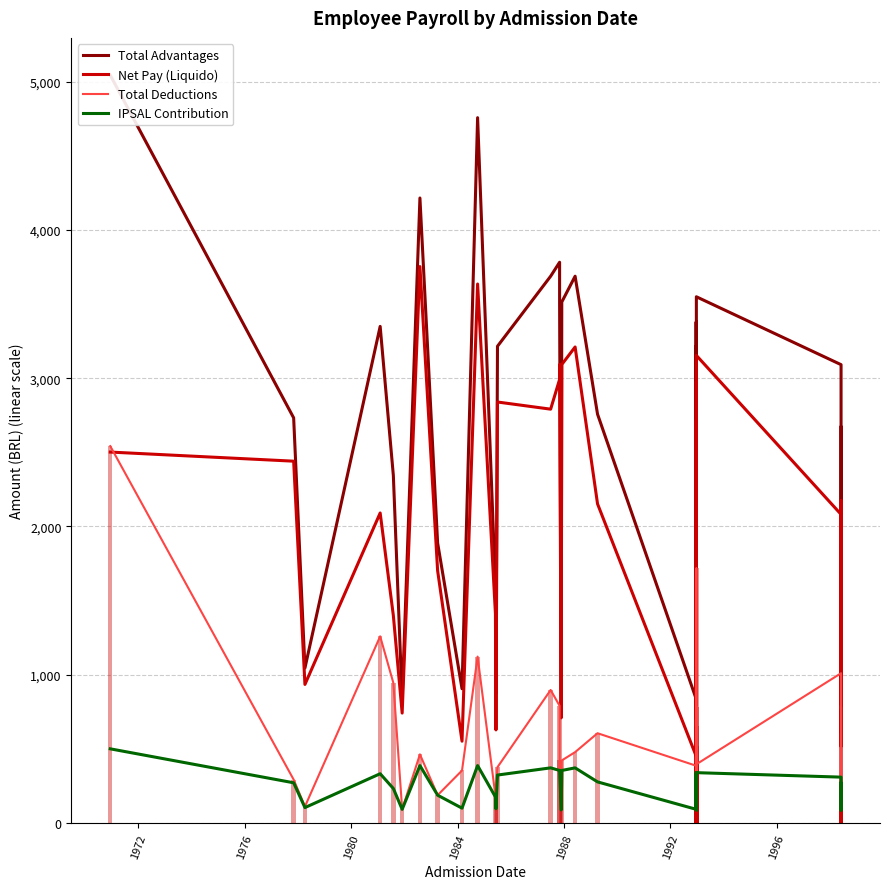

What is the label of the 36th bar from the right?

1984